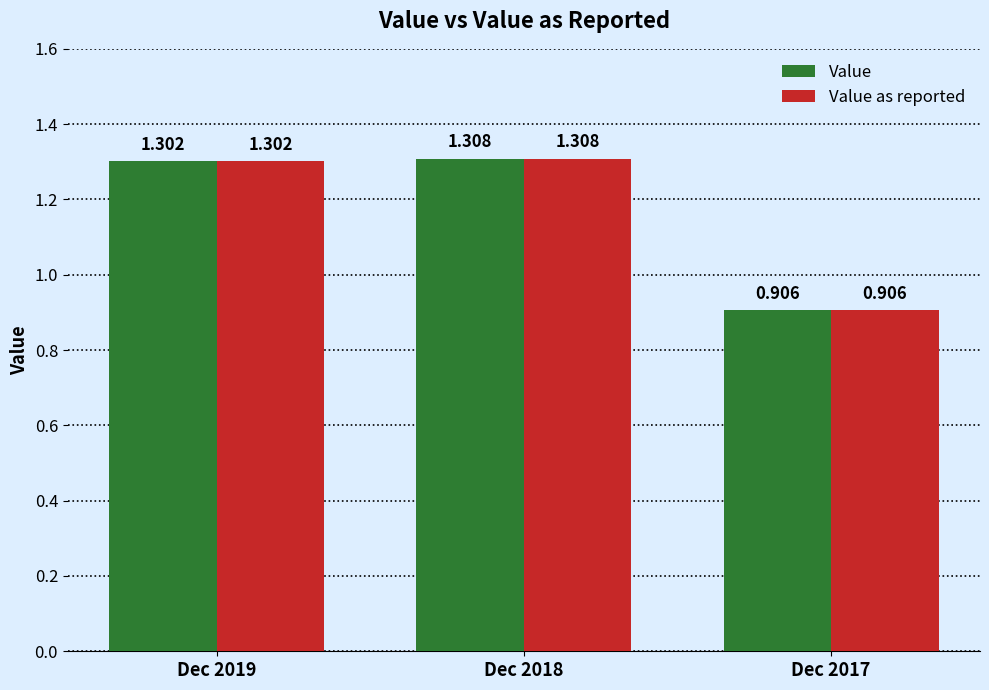

True or false: Value as reported has a value of 1.6 at Dec 2017.

False